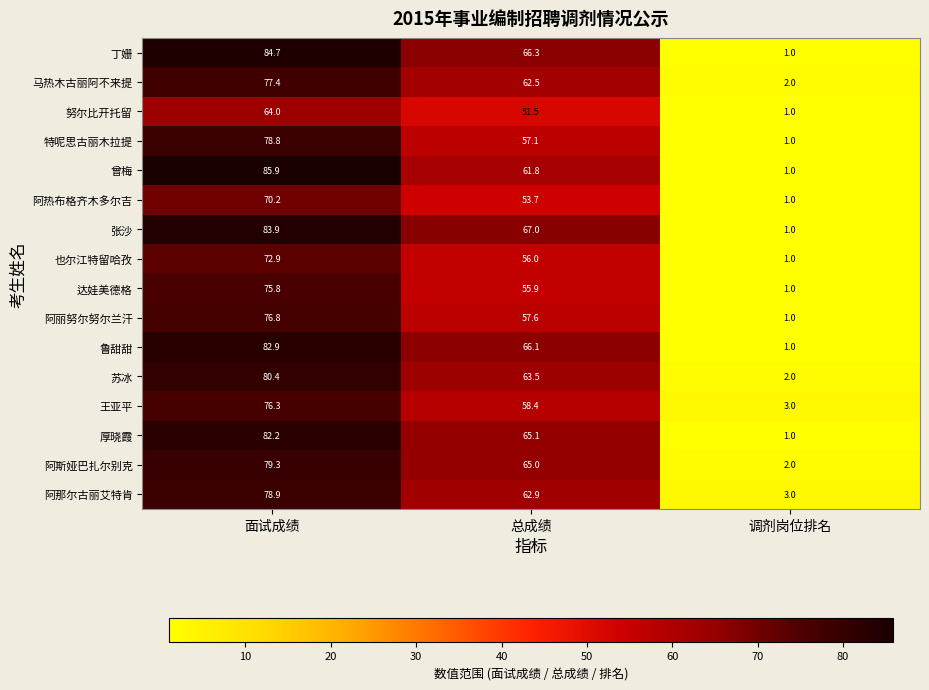

At which category is the sum across all series the highest?

面试成绩